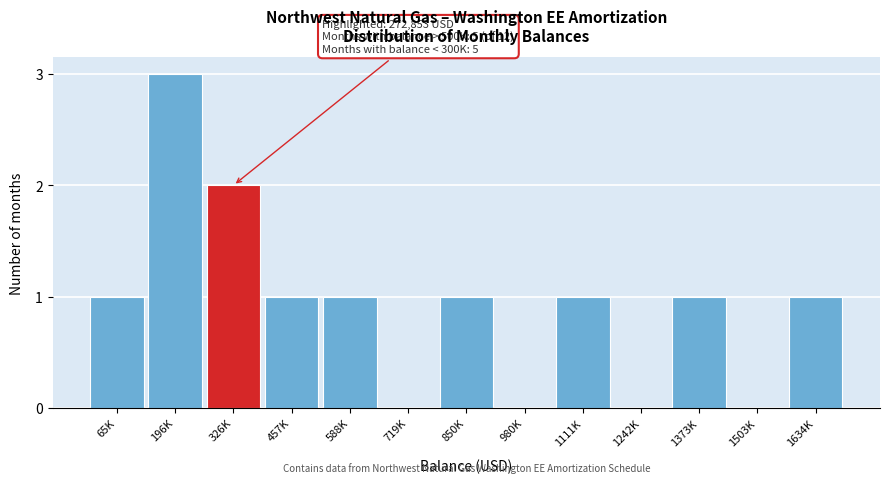

Reading left to right, list all the values displayed in this chart.

65K=1	196K=3	326K=2	457K=1	588K=1	719K=0	850K=1	980K=0	1111K=1	1242K=0	1373K=1	1503K=0	1634K=1